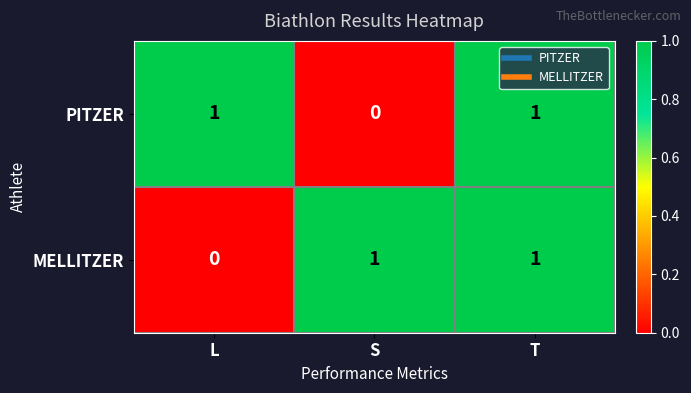

How many PITZER values are between 0 and 1?

3